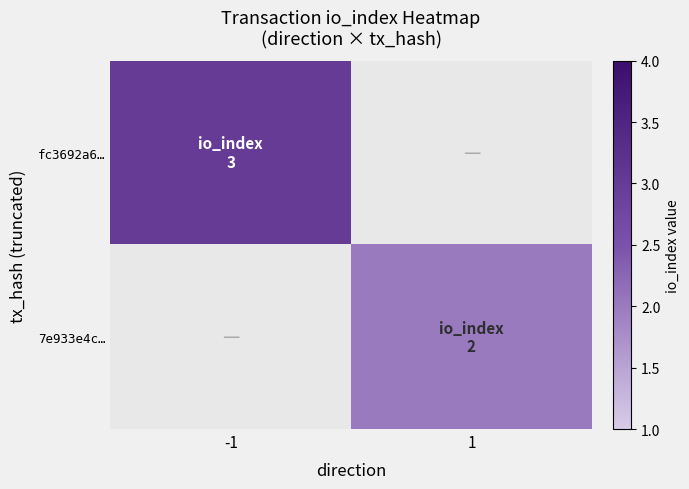

How many positive values does the 7e933e4c… series have?

1